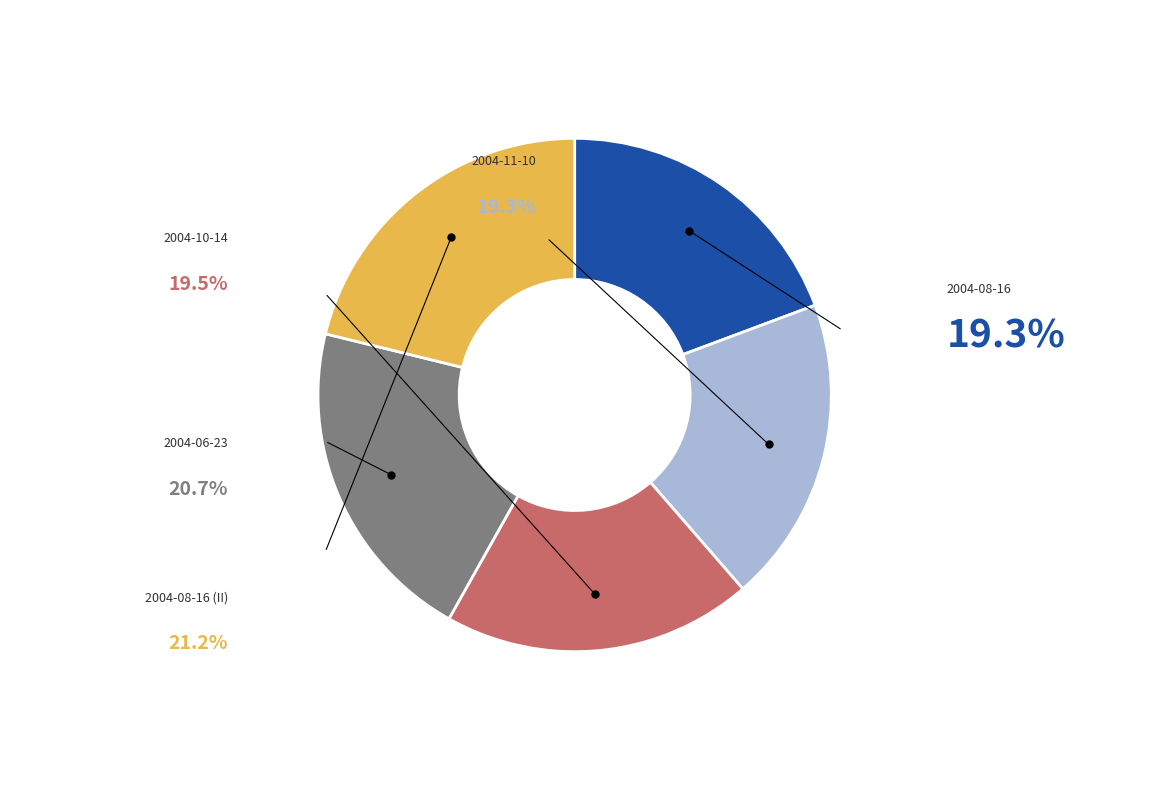

Which category has the biggest portion of the pie?

2004-08-16 (II)